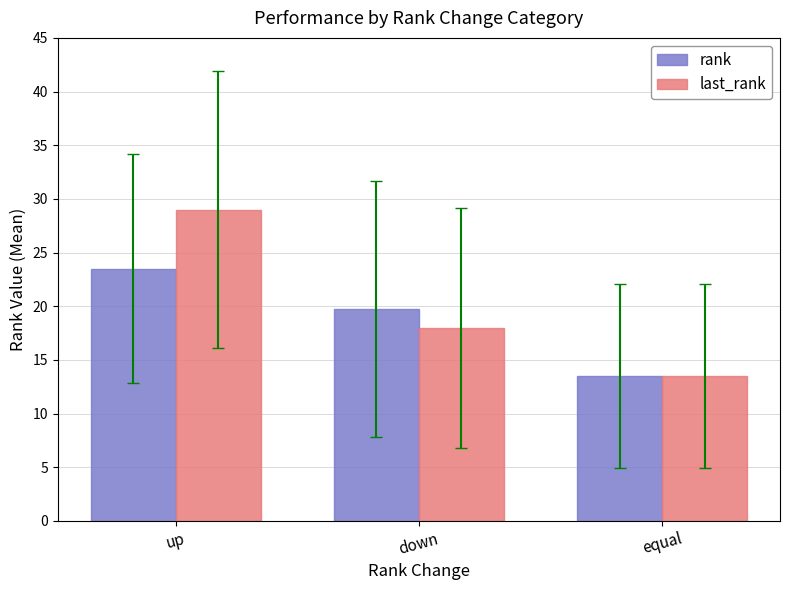

Which category has the highest value in the rank series?

up